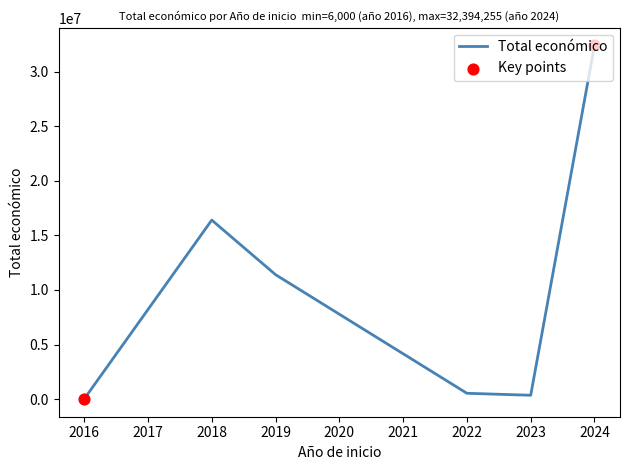

What is the maximum value shown in the chart?

32394255